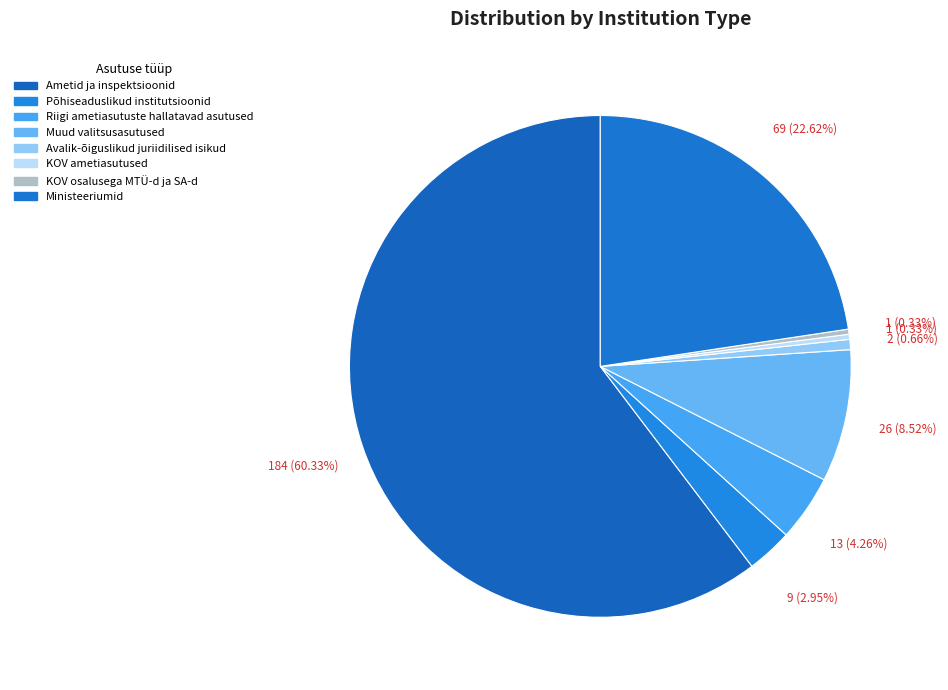

Which category has the biggest portion of the pie?

Ametid ja inspektsioonid